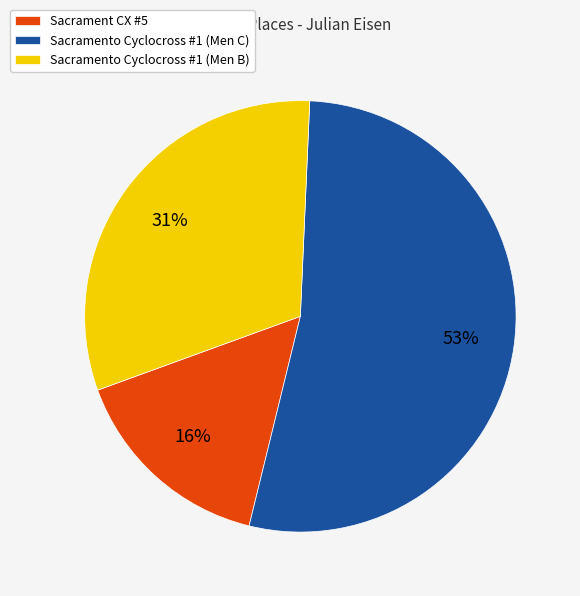

Is the sum of Sacrament CX #5 and Sacramento Cyclocross #1 (Men B) greater than half?

No